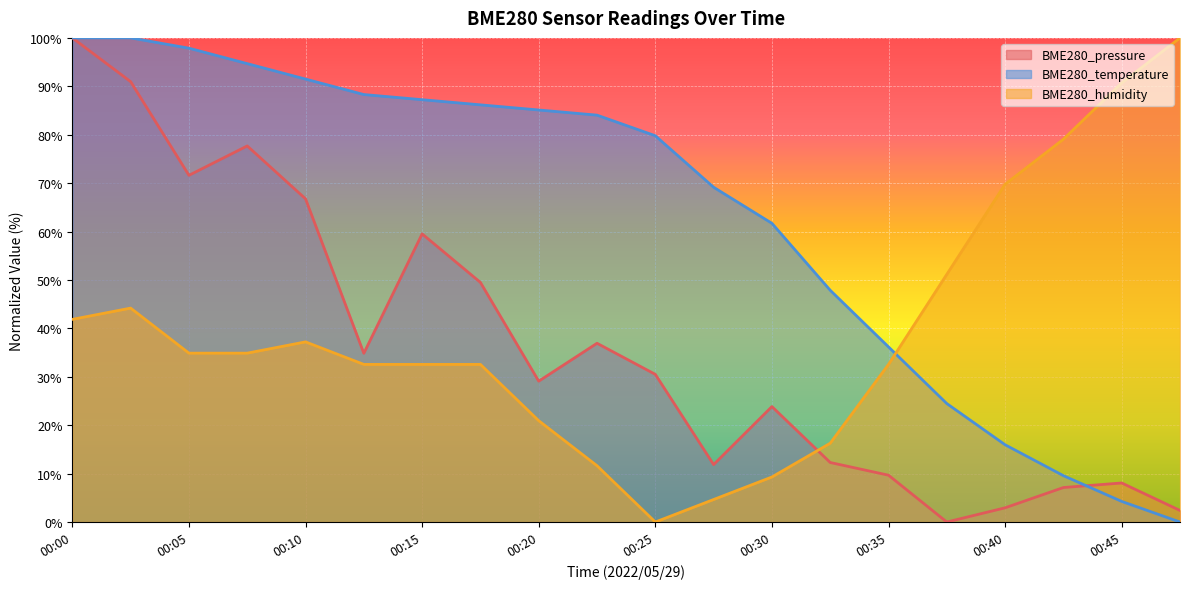

What is the sum of the BME280_pressure values at 00:20 and 00:17?

78.6